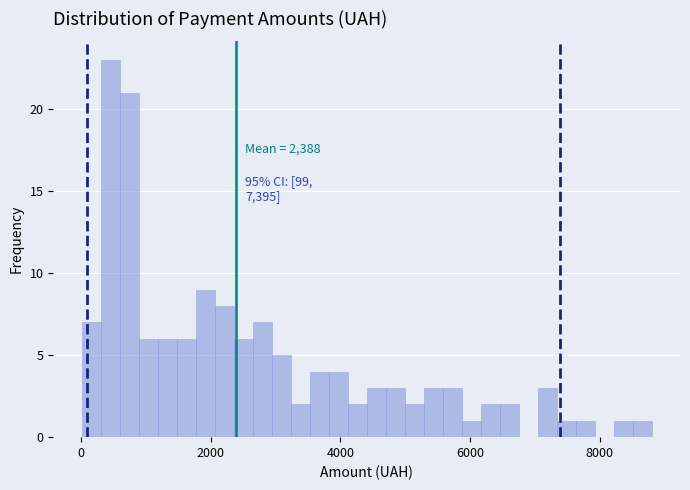

Read against the x-axis, roughly where is the centre of the tallest bar?

400